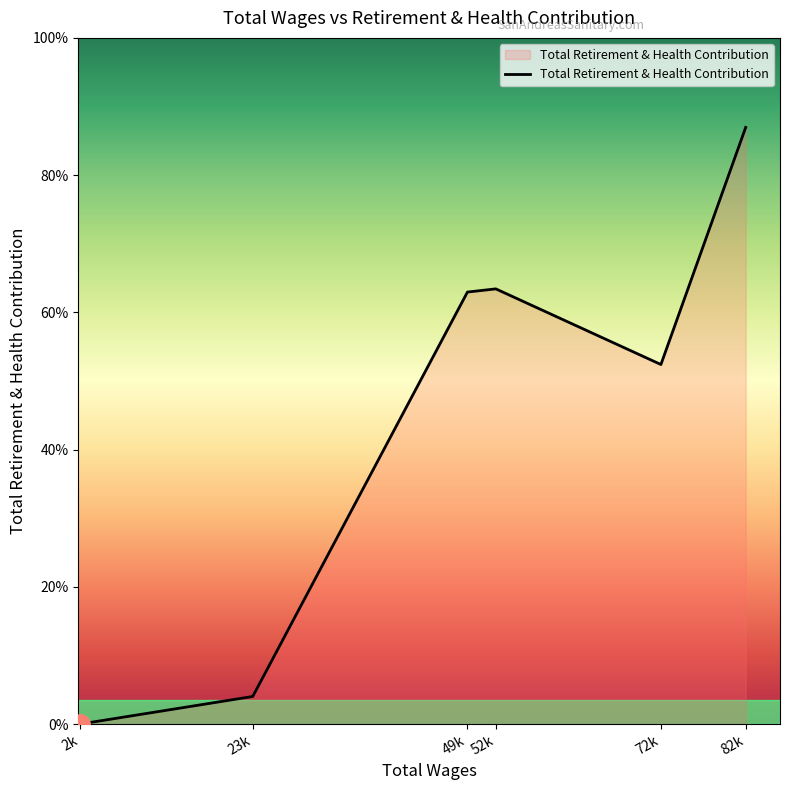

How many interior local valleys (lower than both neighbors) does the data have?

1